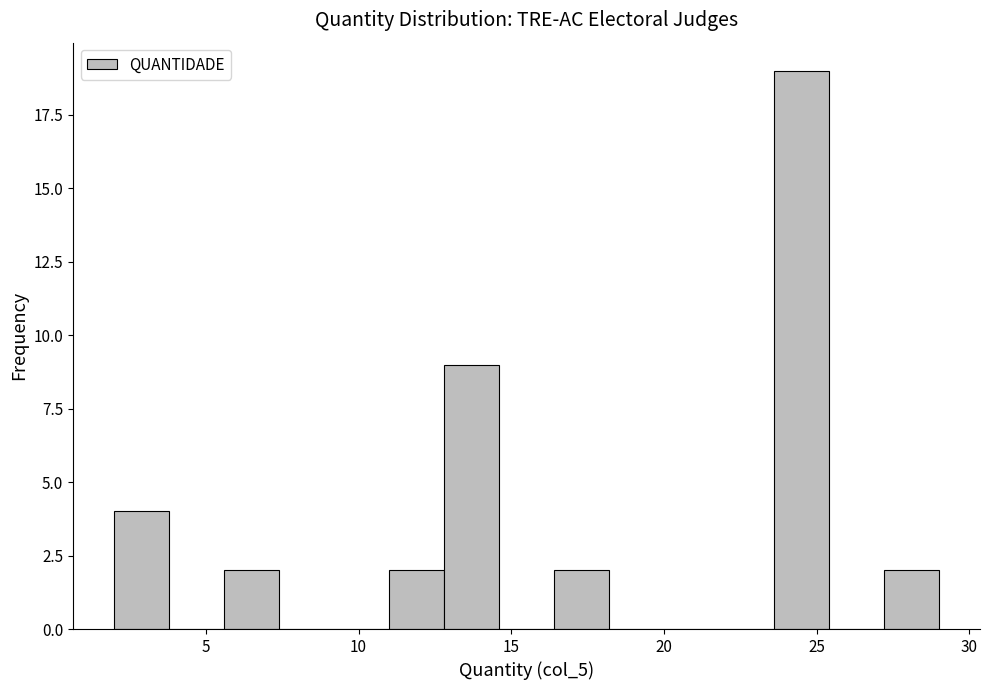

Around what value on the x-axis is the tallest bar? Give the approximate position of its centre, as read against the axis.

24.5